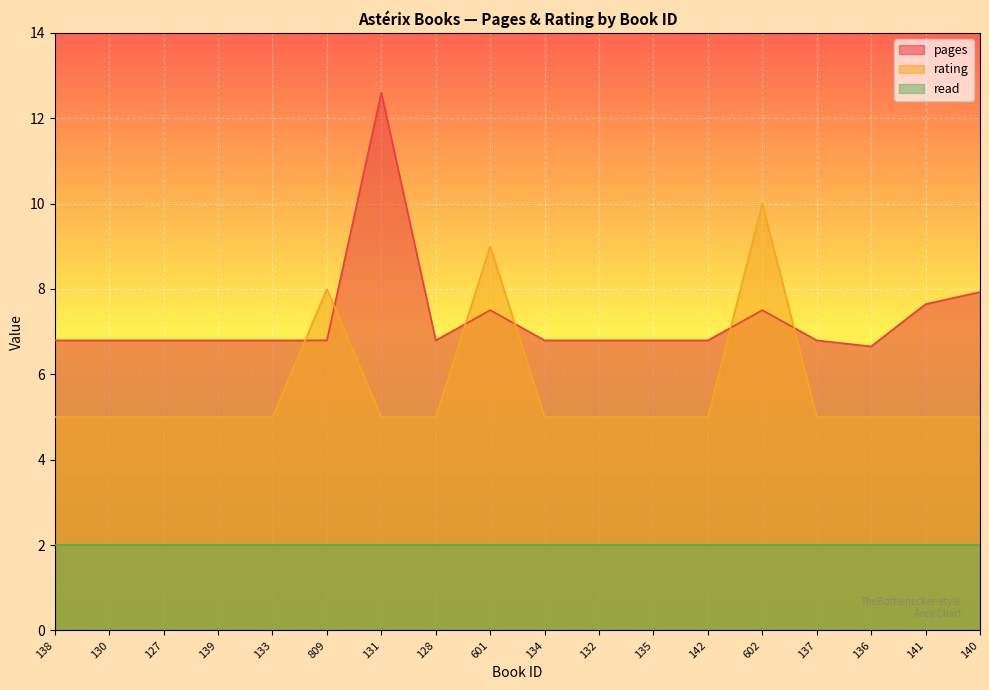

Where is rating nearest to the value 7?

809